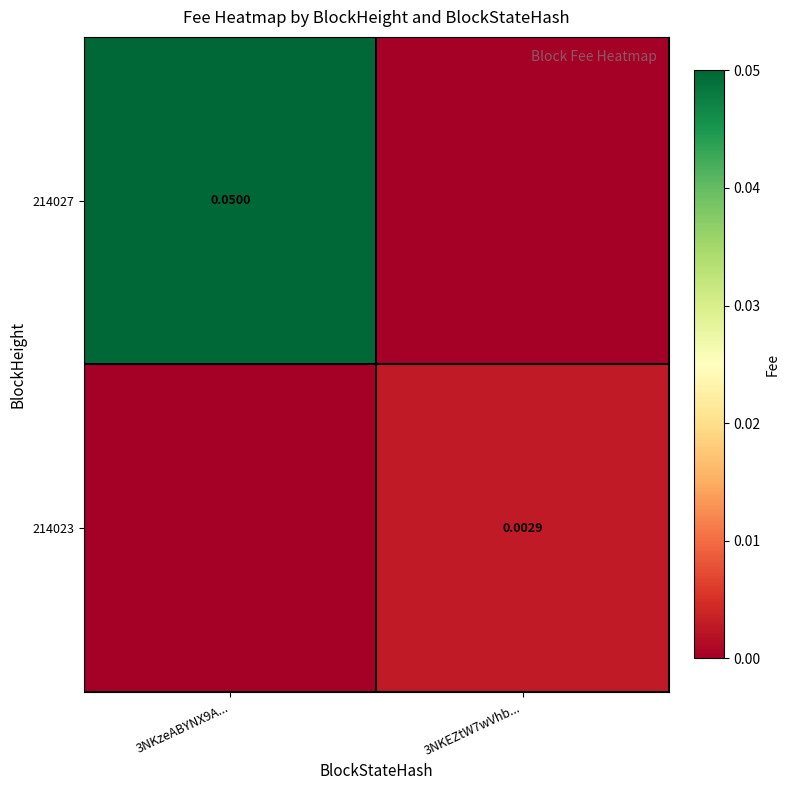

Where is 214027 nearest to the value 0?

3NKEZtW7wVhb...